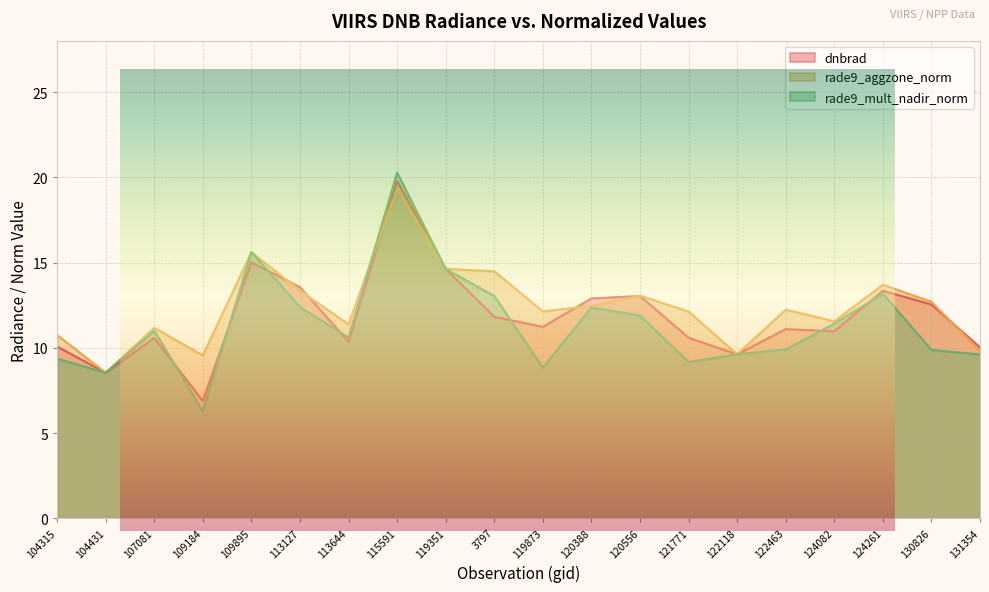

Reading left to right, extract all data points from this chart.

dnbrad: 10.1	8.5	10.6	6.9	15.0	13.6	10.4	19.8	14.6	11.8	11.2	12.9	13.0	10.6	9.6	11.1	11.0	13.3	12.5	10.0
rade9_aggzone_norm: 10.8	8.5	11.2	9.6	15.6	13.4	11.4	19.3	14.6	14.5	12.1	12.5	13.1	12.1	9.6	12.2	11.6	13.7	12.7	9.8
rade9_mult_nadir_norm: 9.4	8.5	11.0	6.3	15.6	12.4	10.6	20.3	14.6	13.0	8.8	12.4	11.9	9.2	9.6	9.9	11.4	13.2	9.9	9.6